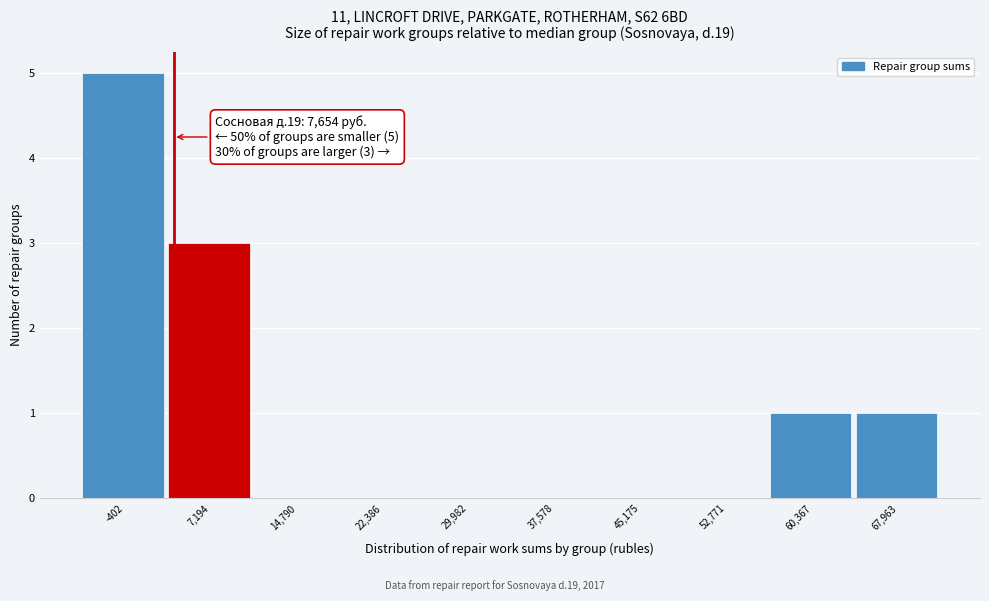

Reading left to right, what are all the values shown in this chart?

-402=5	7,194=3	14,790=0	22,386=0	29,982=0	37,578=0	45,175=0	52,771=0	60,367=1	67,963=1